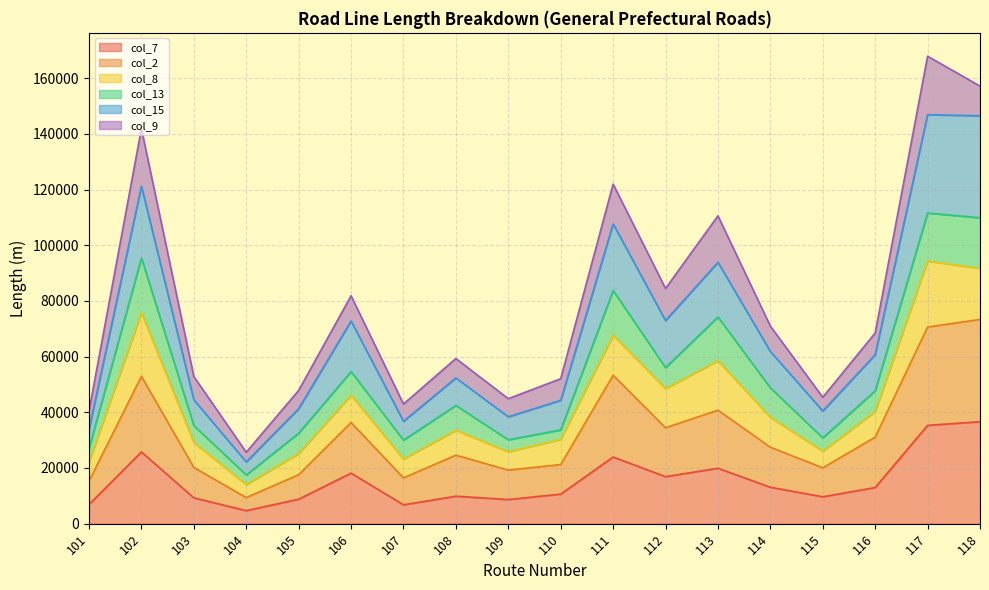

True or false: col_7 and col_15 intersect in this chart.

False